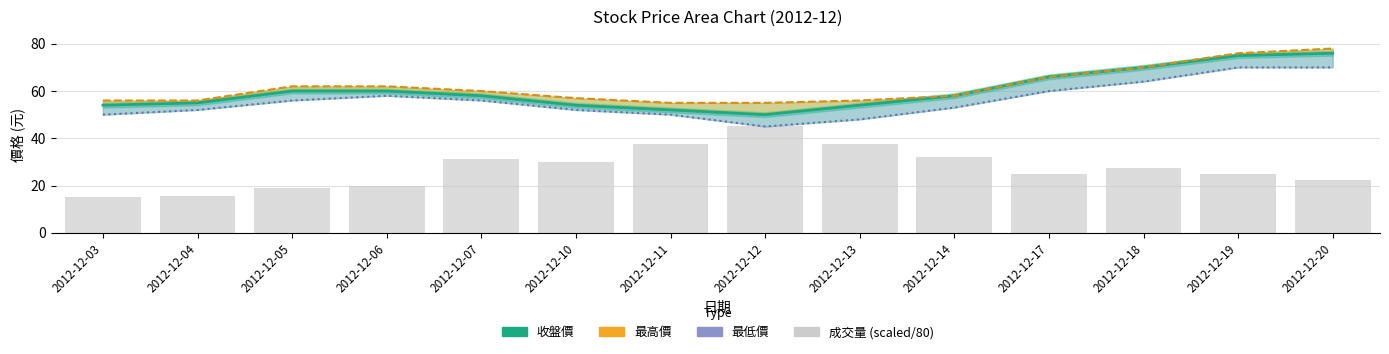

True or false: 成交量 (scaled) has a value of 49.9 at 2012-12-13.

False